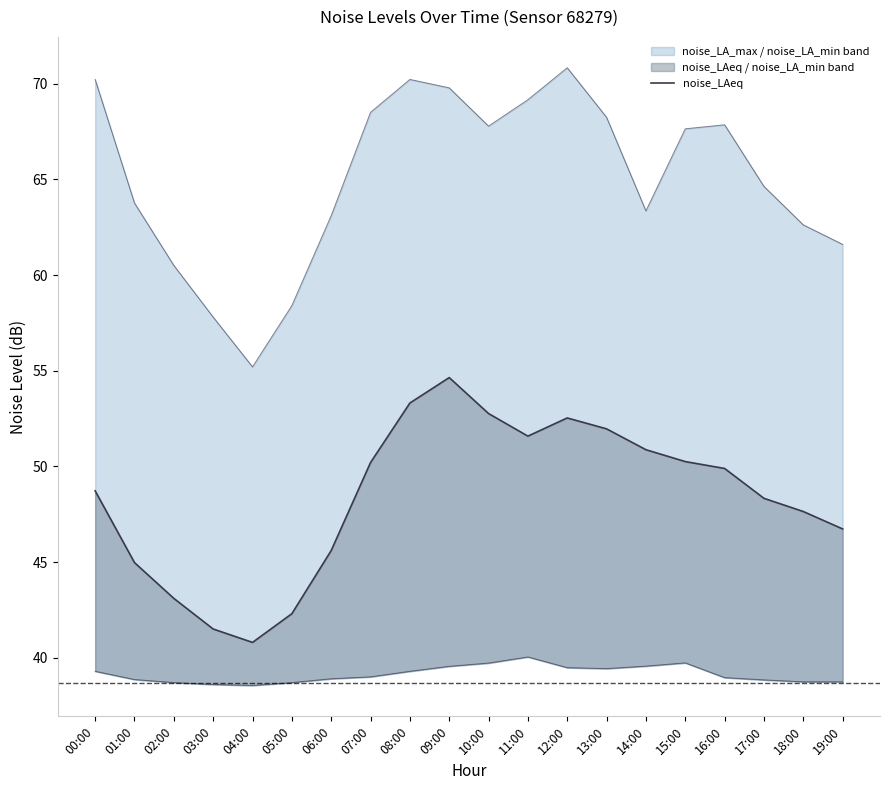

What is the approximate value of noise_LA_max at 10:00?

67.8